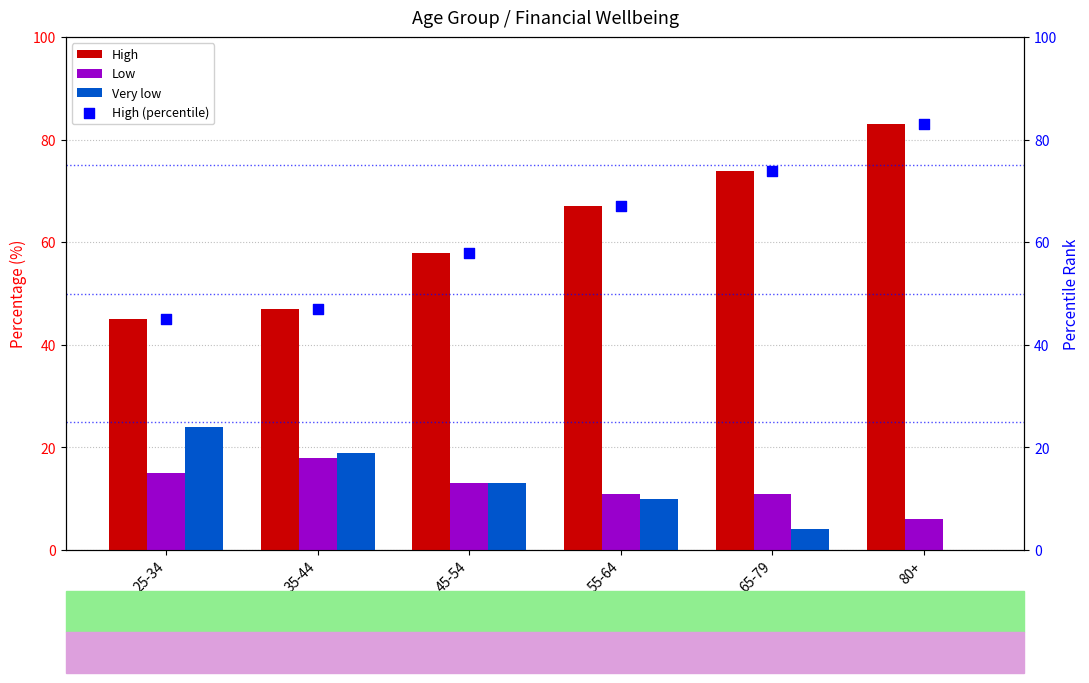

Which series has the largest total across all categories?

High